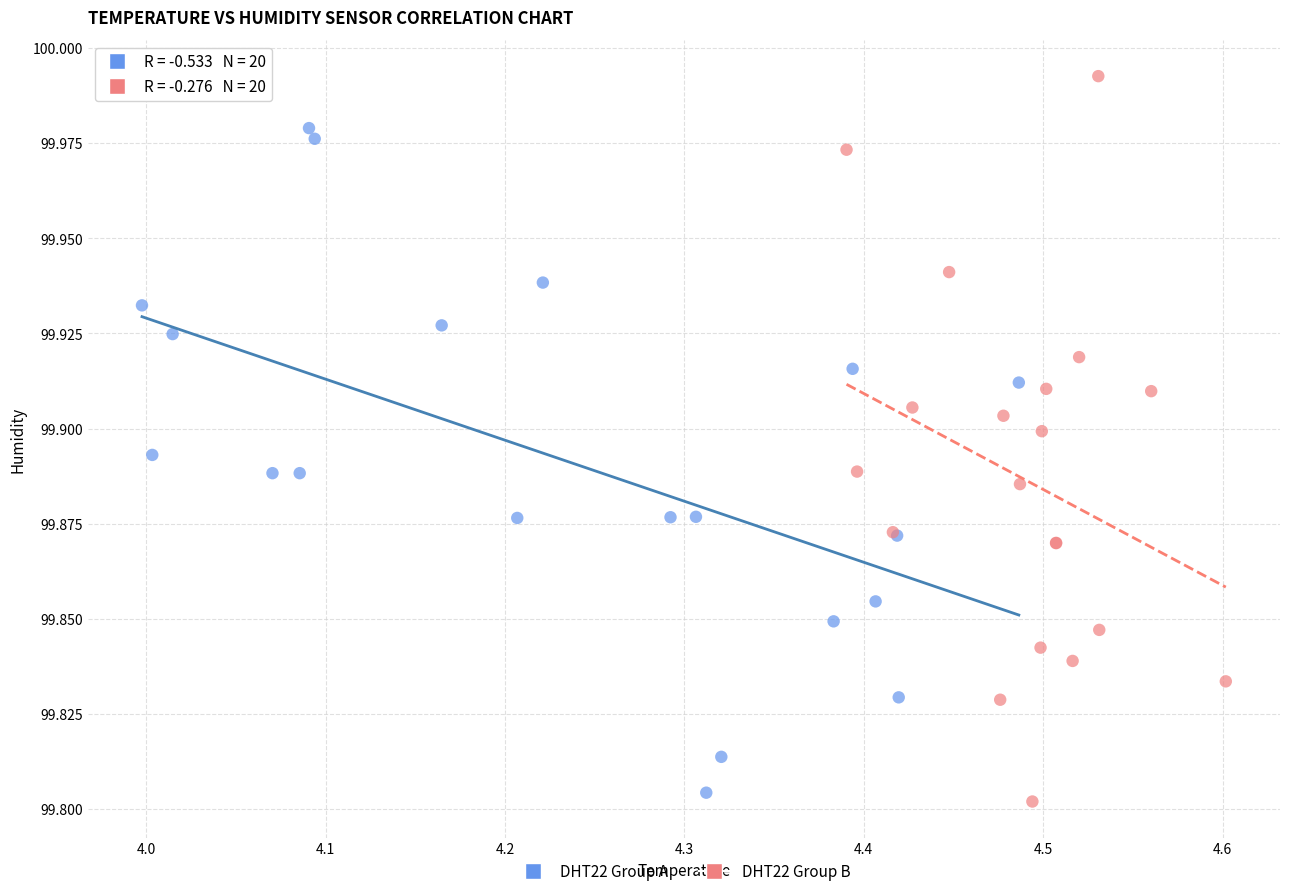

Which series reaches the maximum Y coordinate?

DHT22 Group B